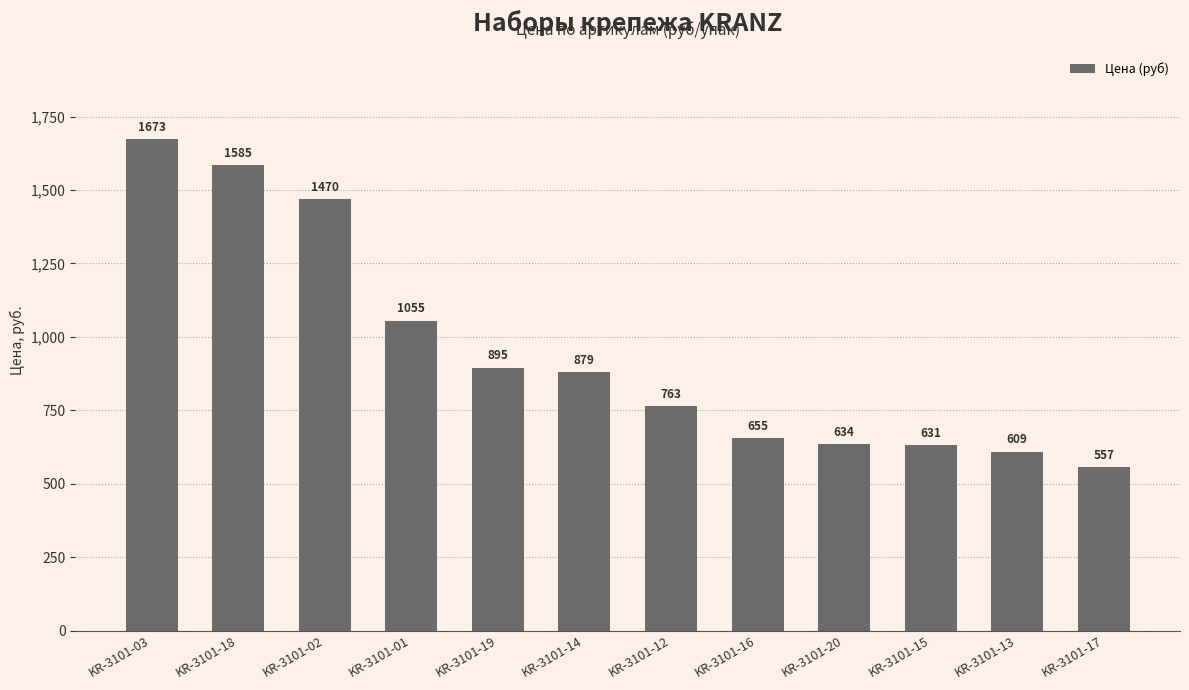

How many bars are there in total?

12